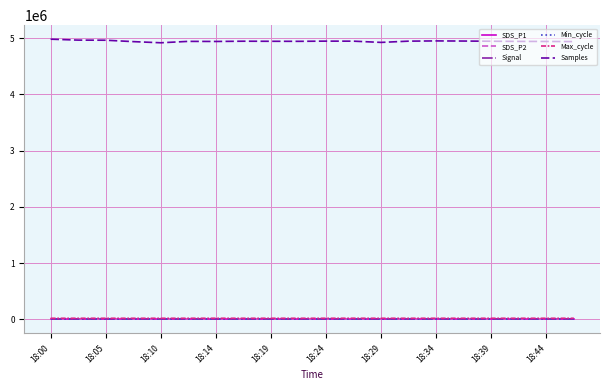

True or false: Samples and SDS_P2 intersect in this chart.

False